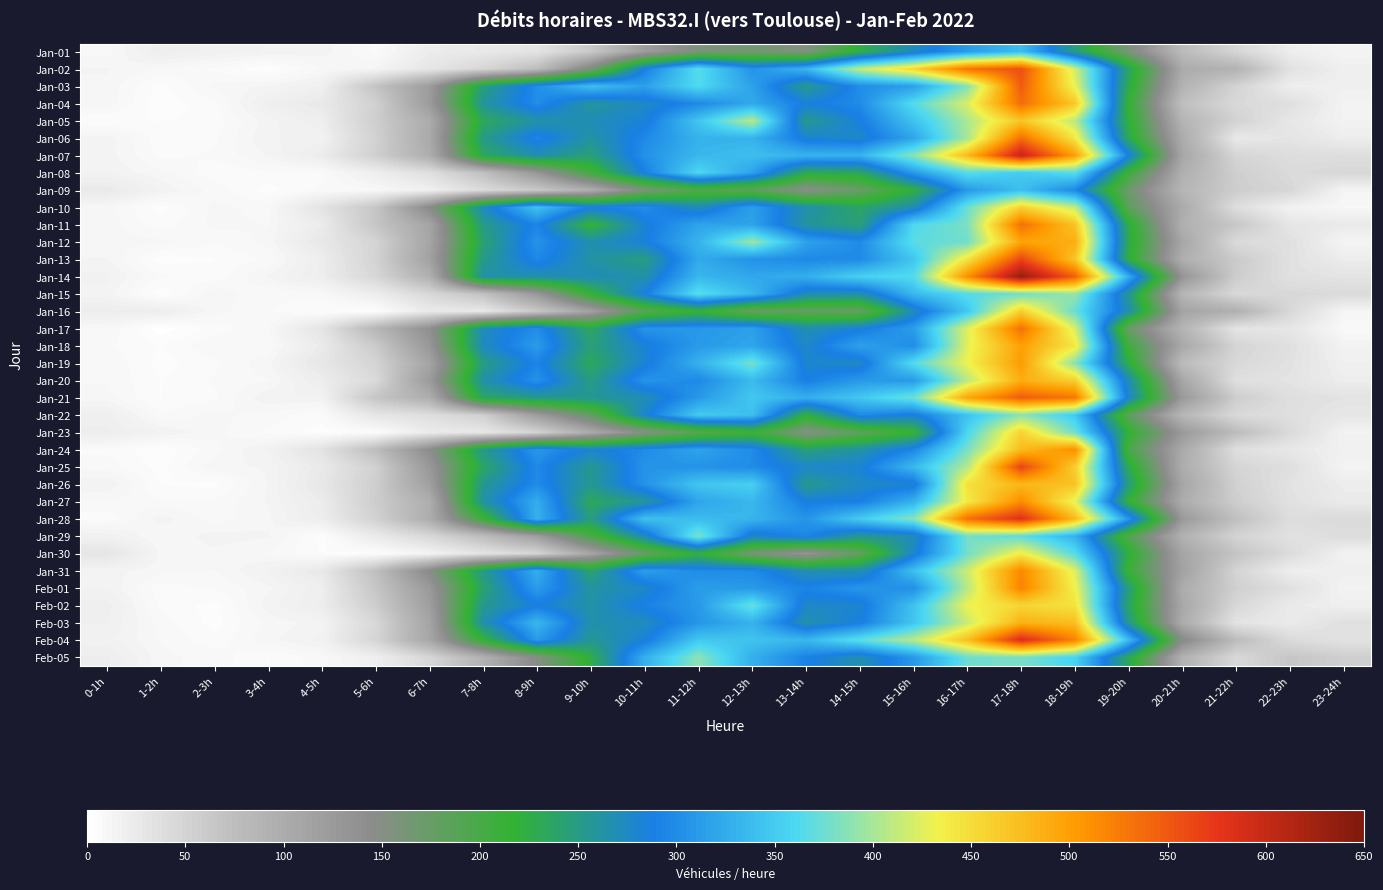

Reading left to right, transcribe all the data shown in this chart.

Jan-01: 0-1h=9	1-2h=20	2-3h=17	3-4h=15	4-5h=14	5-6h=7	6-7h=22	7-8h=26	8-9h=32	9-10h=62	10-11h=121	11-12h=158	12-13h=167	13-14h=154	14-15h=224	15-16h=274	16-17h=312	17-18h=339	18-19h=249	19-20h=161	20-21h=79	21-22h=47	22-23h=21	23-24h=13
Jan-02: 0-1h=13	1-2h=10	2-3h=7	3-4h=3	4-5h=10	5-6h=13	6-7h=29	7-8h=47	8-9h=76	9-10h=160	10-11h=289	11-12h=367	12-13h=305	13-14h=334	14-15h=413	15-16h=457	16-17h=532	17-18h=556	18-19h=419	19-20h=239	20-21h=101	21-22h=90	22-23h=34	23-24h=19
Jan-03: 0-1h=12	1-2h=4	2-3h=11	3-4h=13	4-5h=18	5-6h=68	6-7h=122	7-8h=247	8-9h=301	9-10h=341	10-11h=316	11-12h=363	12-13h=317	13-14h=253	14-15h=300	15-16h=315	16-17h=386	17-18h=547	18-19h=430	19-20h=228	20-21h=90	21-22h=50	22-23h=20	23-24h=19
Jan-04: 0-1h=12	1-2h=3	2-3h=7	3-4h=19	4-5h=25	5-6h=53	6-7h=123	7-8h=259	8-9h=301	9-10h=259	10-11h=276	11-12h=297	12-13h=323	13-14h=286	14-15h=299	15-16h=365	16-17h=422	17-18h=535	18-19h=467	19-20h=215	20-21h=73	21-22h=44	22-23h=37	23-24h=14
Jan-05: 0-1h=5	1-2h=5	2-3h=6	3-4h=14	4-5h=20	5-6h=56	6-7h=100	7-8h=233	8-9h=263	9-10h=270	10-11h=283	11-12h=346	12-13h=408	13-14h=253	14-15h=286	15-16h=343	16-17h=402	17-18h=469	18-19h=409	19-20h=222	20-21h=88	21-22h=51	22-23h=28	23-24h=15
Jan-06: 0-1h=14	1-2h=6	2-3h=7	3-4h=15	4-5h=16	5-6h=52	6-7h=103	7-8h=250	8-9h=295	9-10h=262	10-11h=297	11-12h=330	12-13h=331	13-14h=282	14-15h=277	15-16h=320	16-17h=401	17-18h=534	18-19h=442	19-20h=232	20-21h=100	21-22h=26	22-23h=31	23-24h=21
Jan-07: 0-1h=14	1-2h=7	2-3h=8	3-4h=13	4-5h=22	5-6h=54	6-7h=97	7-8h=235	8-9h=267	9-10h=245	10-11h=304	11-12h=334	12-13h=340	13-14h=331	14-15h=331	15-16h=388	16-17h=478	17-18h=601	18-19h=499	19-20h=288	20-21h=106	21-22h=48	22-23h=39	23-24h=38
Jan-08: 0-1h=15	1-2h=11	2-3h=6	3-4h=7	4-5h=7	5-6h=20	6-7h=37	7-8h=72	8-9h=129	9-10h=204	10-11h=289	11-12h=361	12-13h=318	13-14h=231	14-15h=235	15-16h=311	16-17h=367	17-18h=350	18-19h=367	19-20h=209	20-21h=95	21-22h=55	22-23h=42	23-24h=46
Jan-09: 0-1h=25	1-2h=15	2-3h=9	3-4h=4	4-5h=8	5-6h=9	6-7h=18	7-8h=41	8-9h=62	9-10h=96	10-11h=158	11-12h=192	12-13h=182	13-14h=146	14-15h=174	15-16h=223	16-17h=310	17-18h=340	18-19h=296	19-20h=170	20-21h=86	21-22h=57	22-23h=46	23-24h=13
Jan-10: 0-1h=11	1-2h=4	2-3h=11	3-4h=9	4-5h=32	5-6h=65	6-7h=149	7-8h=273	8-9h=343	9-10h=289	10-11h=301	11-12h=270	12-13h=315	13-14h=266	14-15h=237	15-16h=268	16-17h=375	17-18h=459	18-19h=413	19-20h=183	20-21h=101	21-22h=38	22-23h=16	23-24h=10
Jan-11: 0-1h=12	1-2h=6	2-3h=11	3-4h=10	4-5h=23	5-6h=66	6-7h=110	7-8h=251	8-9h=294	9-10h=217	10-11h=283	11-12h=318	12-13h=318	13-14h=260	14-15h=244	15-16h=362	16-17h=382	17-18h=534	18-19h=470	19-20h=227	20-21h=94	21-22h=64	22-23h=29	23-24h=25
Jan-12: 0-1h=11	1-2h=11	2-3h=8	3-4h=11	4-5h=27	5-6h=49	6-7h=109	7-8h=242	8-9h=305	9-10h=267	10-11h=285	11-12h=331	12-13h=397	13-14h=318	14-15h=299	15-16h=368	16-17h=377	17-18h=495	18-19h=488	19-20h=230	20-21h=107	21-22h=42	22-23h=36	23-24h=13
Jan-13: 0-1h=13	1-2h=4	2-3h=5	3-4h=8	4-5h=21	5-6h=50	6-7h=114	7-8h=251	8-9h=297	9-10h=263	10-11h=248	11-12h=323	12-13h=305	13-14h=297	14-15h=297	15-16h=346	16-17h=445	17-18h=563	18-19h=469	19-20h=225	20-21h=95	21-22h=60	22-23h=35	23-24h=22
Jan-14: 0-1h=16	1-2h=8	2-3h=6	3-4h=13	4-5h=21	5-6h=46	6-7h=93	7-8h=265	8-9h=266	9-10h=270	10-11h=265	11-12h=334	12-13h=321	13-14h=327	14-15h=355	15-16h=364	16-17h=511	17-18h=633	18-19h=544	19-20h=326	20-21h=132	21-22h=57	22-23h=35	23-24h=32
Jan-15: 0-1h=14	1-2h=3	2-3h=12	3-4h=8	4-5h=9	5-6h=21	6-7h=45	7-8h=70	8-9h=127	9-10h=217	10-11h=288	11-12h=368	12-13h=335	13-14h=271	14-15h=266	15-16h=336	16-17h=366	17-18h=377	18-19h=394	19-20h=256	20-21h=85	21-22h=44	22-23h=45	23-24h=42
Jan-16: 0-1h=21	1-2h=21	2-3h=11	3-4h=8	4-5h=5	5-6h=3	6-7h=25	7-8h=26	8-9h=63	9-10h=114	10-11h=185	11-12h=216	12-13h=174	13-14h=178	14-15h=176	15-16h=271	16-17h=347	17-18h=460	18-19h=373	19-20h=267	20-21h=111	21-22h=93	22-23h=45	23-24h=12
Jan-17: 0-1h=10	1-2h=1	2-3h=6	3-4h=10	4-5h=30	5-6h=85	6-7h=140	7-8h=272	8-9h=301	9-10h=235	10-11h=307	11-12h=309	12-13h=316	13-14h=268	14-15h=285	15-16h=314	16-17h=425	17-18h=533	18-19h=422	19-20h=173	20-21h=87	21-22h=31	22-23h=29	23-24h=8
Jan-18: 0-1h=8	1-2h=5	2-3h=10	3-4h=8	4-5h=24	5-6h=60	6-7h=129	7-8h=273	8-9h=312	9-10h=244	10-11h=283	11-12h=311	12-13h=320	13-14h=277	14-15h=317	15-16h=300	16-17h=426	17-18h=499	18-19h=442	19-20h=206	20-21h=105	21-22h=48	22-23h=36	23-24h=15
Jan-19: 0-1h=10	1-2h=4	2-3h=7	3-4h=12	4-5h=28	5-6h=49	6-7h=110	7-8h=249	8-9h=294	9-10h=233	10-11h=282	11-12h=329	12-13h=380	13-14h=280	14-15h=275	15-16h=366	16-17h=432	17-18h=502	18-19h=388	19-20h=226	20-21h=77	21-22h=45	22-23h=34	23-24h=18
Jan-20: 0-1h=10	1-2h=5	2-3h=8	3-4h=10	4-5h=21	5-6h=43	6-7h=124	7-8h=264	8-9h=305	9-10h=249	10-11h=306	11-12h=297	12-13h=337	13-14h=289	14-15h=310	15-16h=311	16-17h=408	17-18h=488	18-19h=461	19-20h=269	20-21h=107	21-22h=36	22-23h=32	23-24h=21
Jan-21: 0-1h=11	1-2h=5	2-3h=7	3-4h=15	4-5h=15	5-6h=66	6-7h=96	7-8h=238	8-9h=253	9-10h=256	10-11h=269	11-12h=310	12-13h=347	13-14h=327	14-15h=348	15-16h=376	16-17h=494	17-18h=547	18-19h=529	19-20h=279	20-21h=125	21-22h=57	22-23h=37	23-24h=33
Jan-22: 0-1h=19	1-2h=8	2-3h=11	3-4h=9	4-5h=6	5-6h=29	6-7h=38	7-8h=54	8-9h=121	9-10h=179	10-11h=280	11-12h=350	12-13h=341	13-14h=223	14-15h=299	15-16h=284	16-17h=343	17-18h=389	18-19h=349	19-20h=183	20-21h=84	21-22h=43	22-23h=37	23-24h=28
Jan-23: 0-1h=21	1-2h=15	2-3h=11	3-4h=7	4-5h=4	5-6h=5	6-7h=23	7-8h=27	8-9h=49	9-10h=101	10-11h=150	11-12h=185	12-13h=208	13-14h=150	14-15h=182	15-16h=214	16-17h=359	17-18h=458	18-19h=376	19-20h=221	20-21h=125	21-22h=77	22-23h=42	23-24h=15
Jan-24: 0-1h=7	1-2h=3	2-3h=9	3-4h=16	4-5h=33	5-6h=76	6-7h=145	7-8h=254	8-9h=309	9-10h=282	10-11h=299	11-12h=319	12-13h=300	13-14h=246	14-15h=263	15-16h=296	16-17h=381	17-18h=477	18-19h=511	19-20h=199	20-21h=103	21-22h=37	22-23h=27	23-24h=17
Jan-25: 0-1h=9	1-2h=4	2-3h=12	3-4h=13	4-5h=25	5-6h=53	6-7h=127	7-8h=237	8-9h=298	9-10h=254	10-11h=306	11-12h=305	12-13h=299	13-14h=278	14-15h=282	15-16h=335	16-17h=406	17-18h=564	18-19h=462	19-20h=231	20-21h=98	21-22h=48	22-23h=37	23-24h=14
Jan-26: 0-1h=15	1-2h=5	2-3h=4	3-4h=13	4-5h=27	5-6h=56	6-7h=117	7-8h=255	8-9h=299	9-10h=255	10-11h=305	11-12h=346	12-13h=354	13-14h=253	14-15h=276	15-16h=280	16-17h=447	17-18h=480	18-19h=471	19-20h=247	20-21h=108	21-22h=53	22-23h=33	23-24h=22
Jan-27: 0-1h=10	1-2h=8	2-3h=8	3-4h=13	4-5h=23	5-6h=57	6-7h=96	7-8h=262	8-9h=326	9-10h=233	10-11h=258	11-12h=320	12-13h=335	13-14h=287	14-15h=289	15-16h=329	16-17h=439	17-18h=513	18-19h=428	19-20h=218	20-21h=99	21-22h=56	22-23h=35	23-24h=24
Jan-28: 0-1h=6	1-2h=14	2-3h=9	3-4h=12	4-5h=21	5-6h=52	6-7h=98	7-8h=209	8-9h=330	9-10h=248	10-11h=342	11-12h=338	12-13h=332	13-14h=306	14-15h=351	15-16h=387	16-17h=534	17-18h=581	18-19h=479	19-20h=309	20-21h=125	21-22h=72	22-23h=39	23-24h=43
Jan-29: 0-1h=17	1-2h=10	2-3h=14	3-4h=13	4-5h=4	5-6h=24	6-7h=45	7-8h=76	8-9h=118	9-10h=198	10-11h=272	11-12h=383	12-13h=278	13-14h=296	14-15h=255	15-16h=269	16-17h=379	17-18h=369	18-19h=330	19-20h=192	20-21h=92	21-22h=50	22-23h=34	23-24h=39
Jan-30: 0-1h=30	1-2h=12	2-3h=12	3-4h=10	4-5h=5	5-6h=4	6-7h=14	7-8h=32	8-9h=47	9-10h=109	10-11h=174	11-12h=222	12-13h=162	13-14h=132	14-15h=178	15-16h=279	16-17h=378	17-18h=437	18-19h=365	19-20h=224	20-21h=109	21-22h=67	22-23h=41	23-24h=16
Jan-31: 0-1h=14	1-2h=11	2-3h=10	3-4h=16	4-5h=26	5-6h=73	6-7h=150	7-8h=252	8-9h=327	9-10h=241	10-11h=315	11-12h=299	12-13h=299	13-14h=266	14-15h=266	15-16h=341	16-17h=416	17-18h=517	18-19h=425	19-20h=210	20-21h=114	21-22h=49	22-23h=20	23-24h=19
Feb-01: 0-1h=15	1-2h=6	2-3h=8	3-4h=12	4-5h=20	5-6h=65	6-7h=126	7-8h=241	8-9h=313	9-10h=261	10-11h=277	11-12h=314	12-13h=310	13-14h=293	14-15h=307	15-16h=302	16-17h=407	17-18h=520	18-19h=435	19-20h=247	20-21h=99	21-22h=54	22-23h=36	23-24h=15
Feb-02: 0-1h=19	1-2h=7	2-3h=4	3-4h=14	4-5h=21	5-6h=57	6-7h=118	7-8h=254	8-9h=286	9-10h=263	10-11h=291	11-12h=310	12-13h=374	13-14h=277	14-15h=280	15-16h=343	16-17h=431	17-18h=456	18-19h=446	19-20h=237	20-21h=105	21-22h=45	22-23h=24	23-24h=19
Feb-03: 0-1h=18	1-2h=9	2-3h=4	3-4h=11	4-5h=14	5-6h=45	6-7h=110	7-8h=265	8-9h=334	9-10h=266	10-11h=272	11-12h=307	12-13h=330	13-14h=265	14-15h=287	15-16h=346	16-17h=415	17-18h=484	18-19h=474	19-20h=253	20-21h=99	21-22h=32	22-23h=24	23-24h=36
Feb-04: 0-1h=16	1-2h=10	2-3h=6	3-4h=12	4-5h=16	5-6h=48	6-7h=107	7-8h=217	8-9h=311	9-10h=256	10-11h=284	11-12h=348	12-13h=344	13-14h=334	14-15h=370	15-16h=408	16-17h=474	17-18h=586	18-19h=521	19-20h=338	20-21h=151	21-22h=77	22-23h=42	23-24h=33
Feb-05: 0-1h=21	1-2h=11	2-3h=9	3-4h=5	4-5h=9	5-6h=19	6-7h=46	7-8h=92	8-9h=151	9-10h=226	10-11h=328	11-12h=389	12-13h=328	13-14h=292	14-15h=267	15-16h=309	16-17h=376	17-18h=381	18-19h=357	19-20h=234	20-21h=91	21-22h=44	22-23h=65	23-24h=55